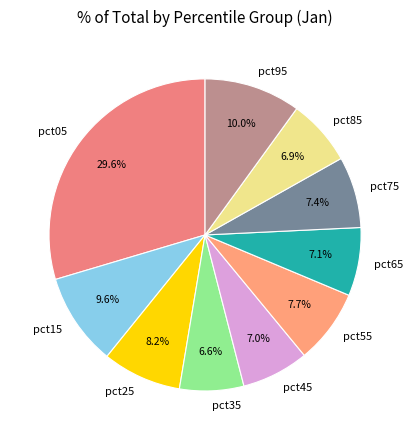

Count the number of slices in the pie.

10